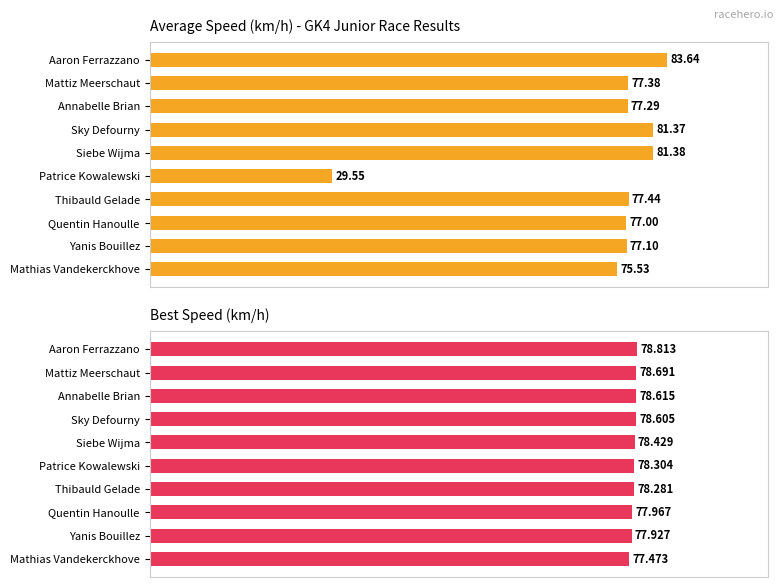

How many categories are shown in the chart?

10